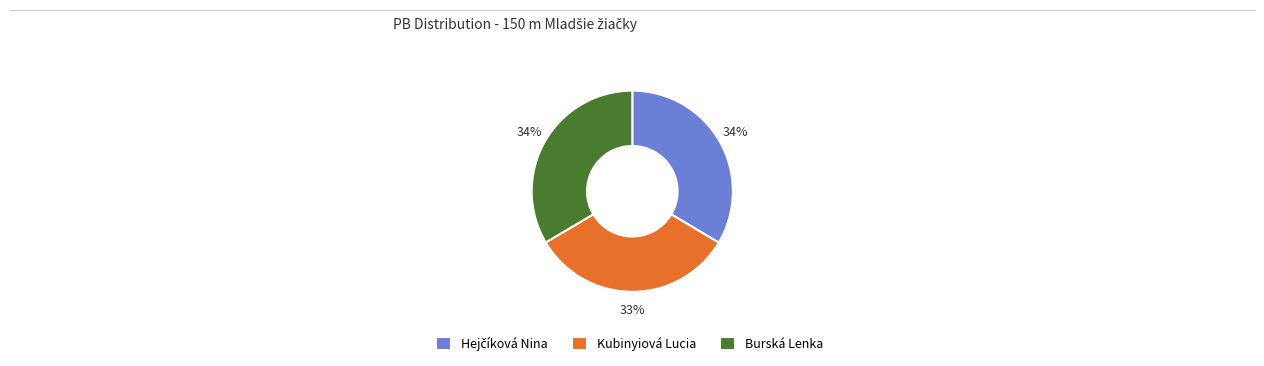

What is the ratio of the value at Burská Lenka to the value at Kubinyiová Lucia?

1.0